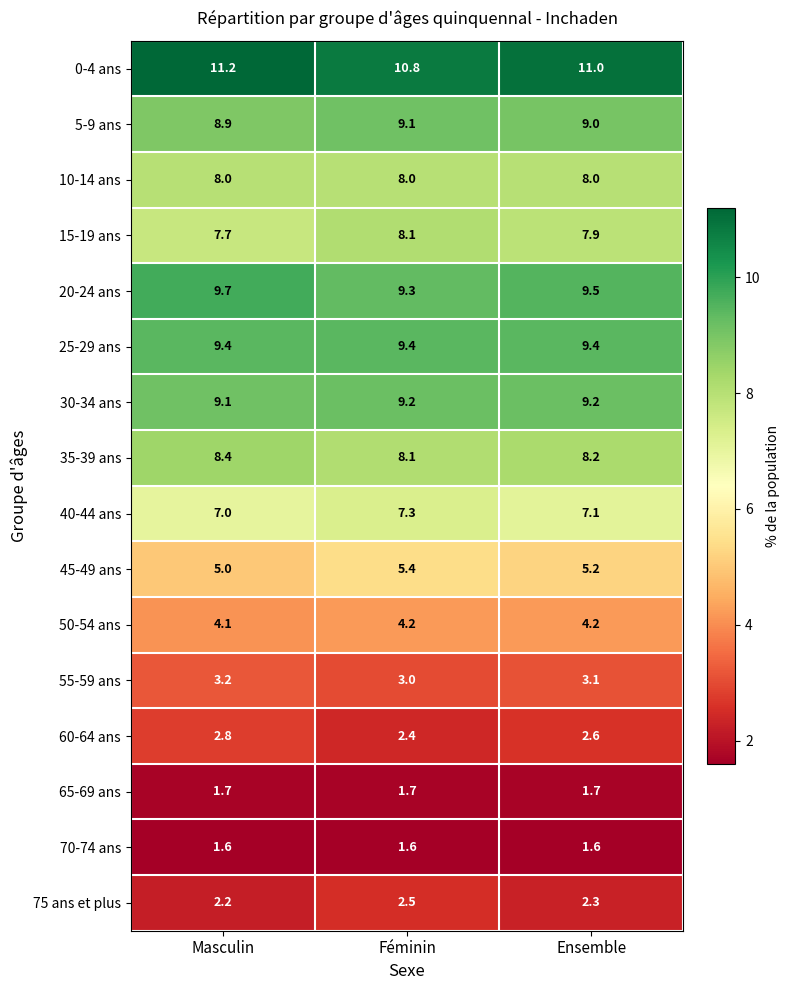

Which series has the largest total across all categories?

0-4 ans